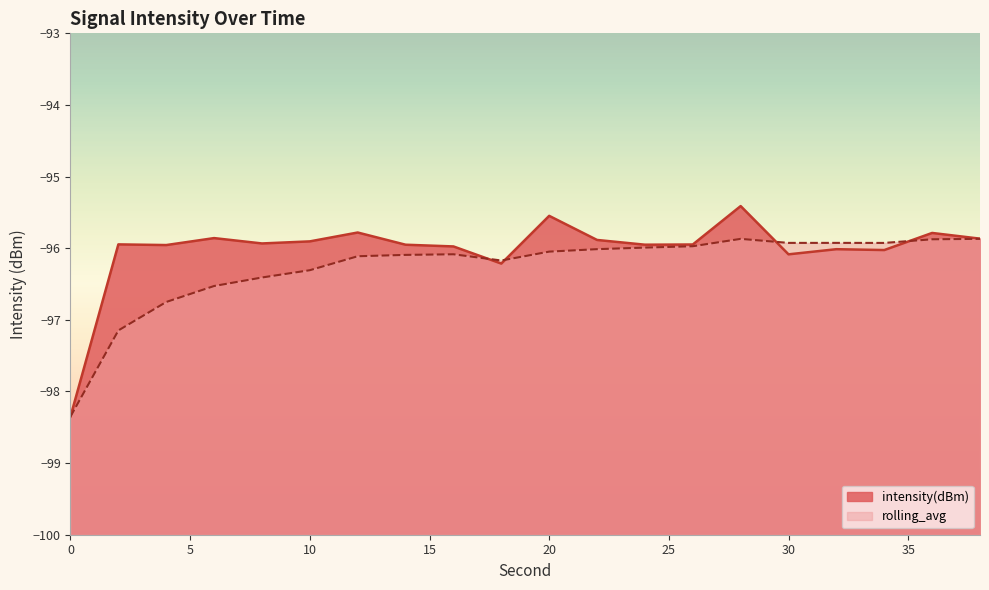

What is the value of the rolling_avg point at the 1st from the left?

-98.3